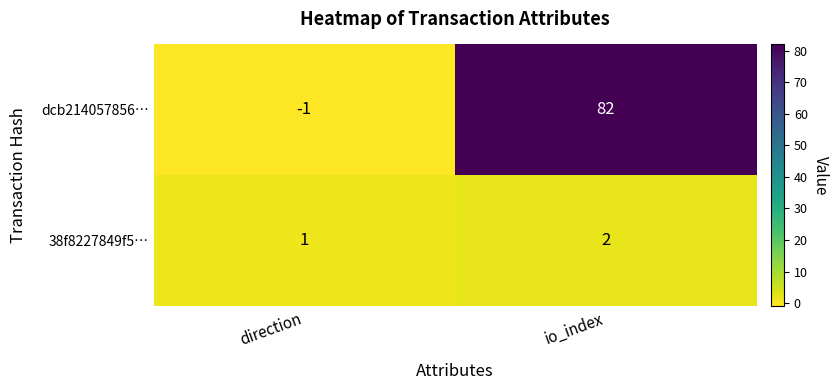

What is the difference between the highest and lowest values at direction?

2